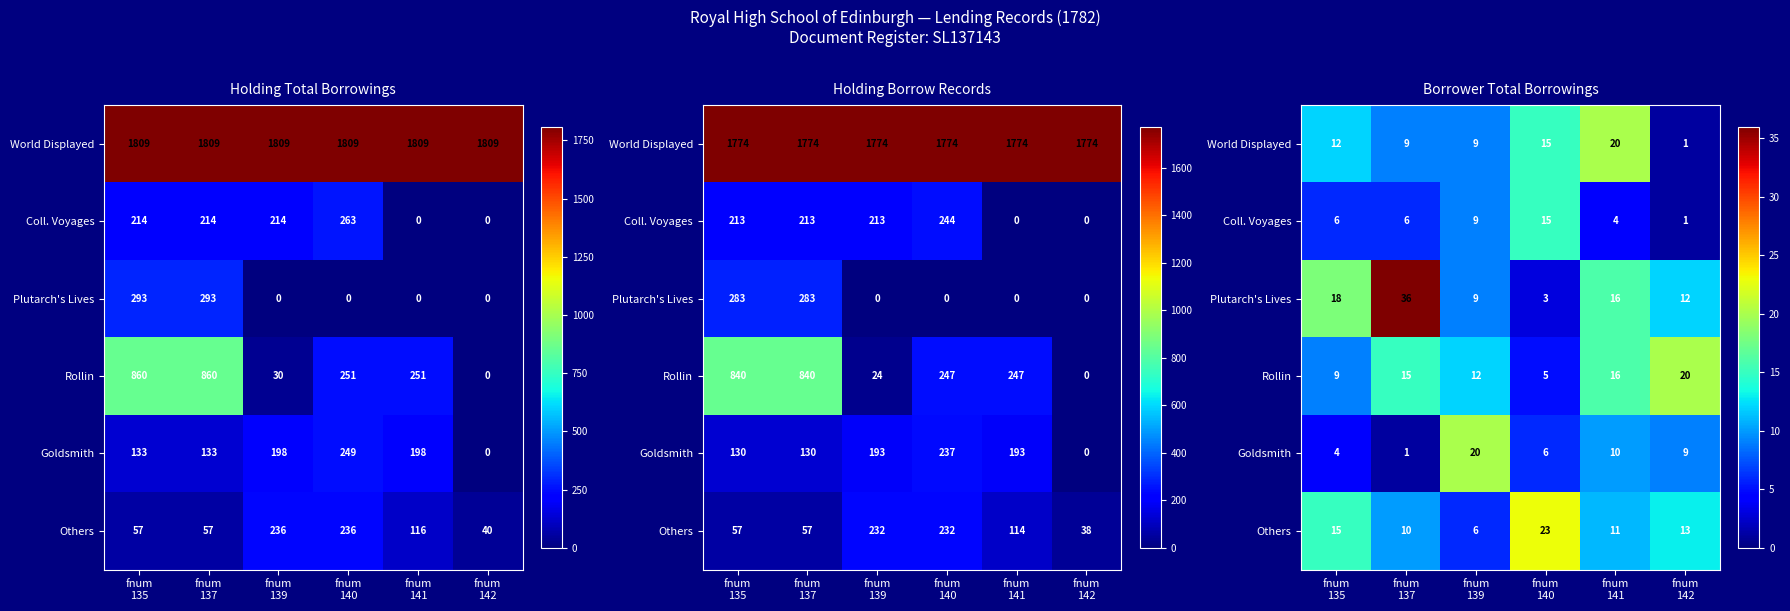

What is the spread (max minus min) of values at fnum
141?

16